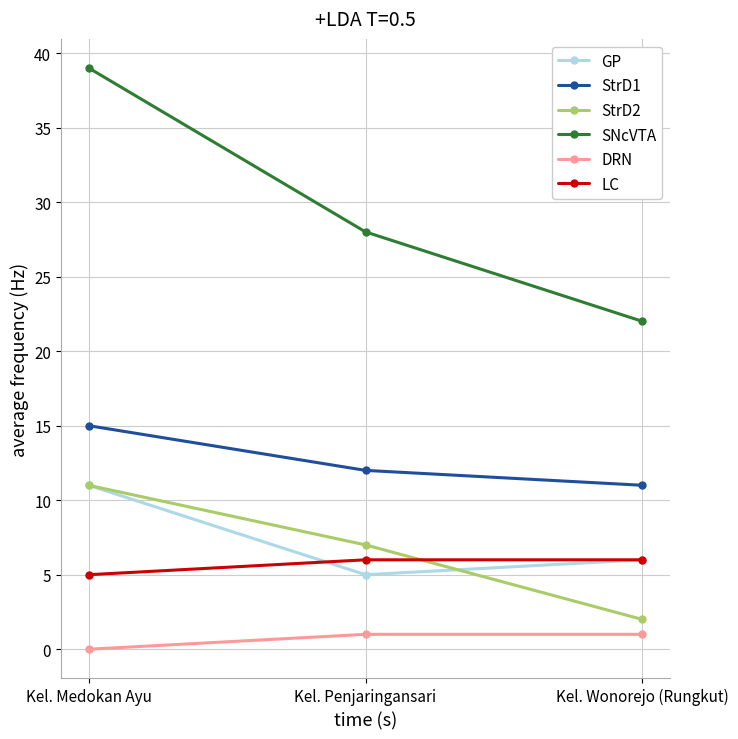

What is the label of the 1st point from the right?

Kel. Wonorejo (Rungkut)